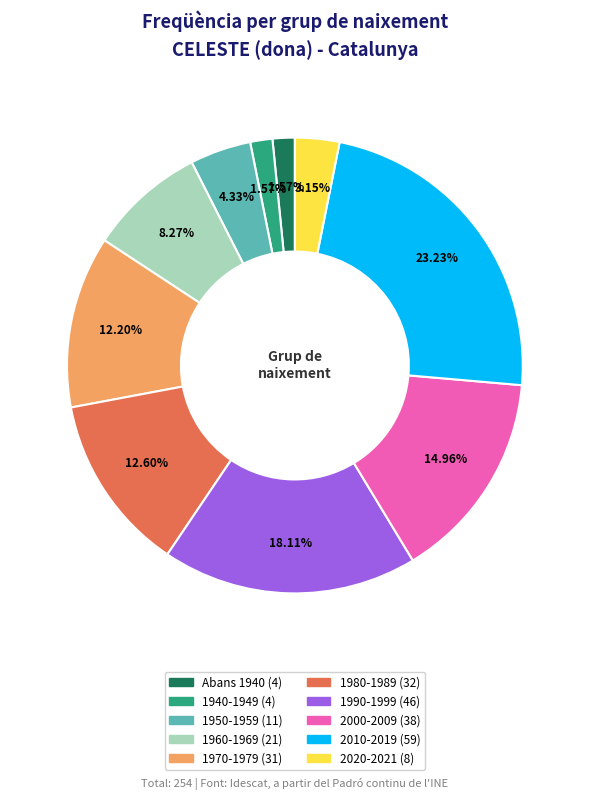

Does any single category account for the majority?

No